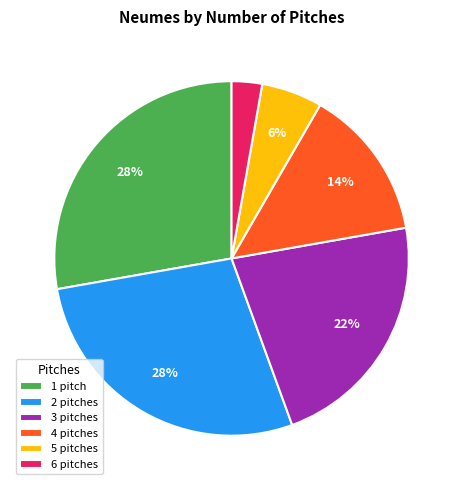

To the nearest percent, what is the difference between the largest and smallest slice percentages?

25%